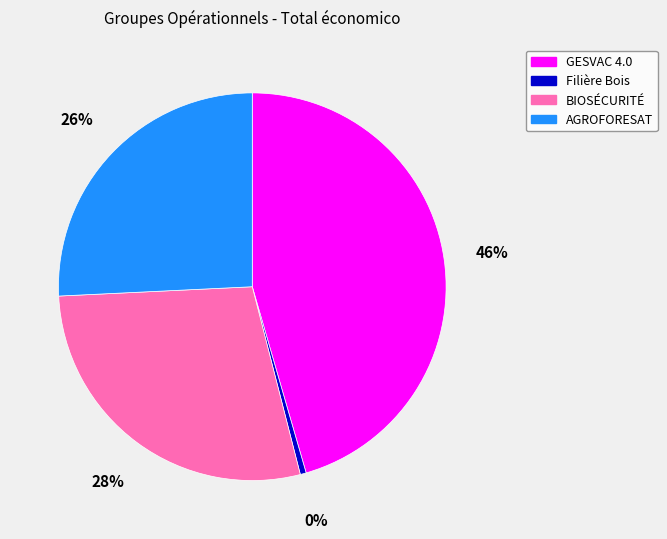

To the nearest percent, what is the difference between the AGROFORESAT and BIOSÉCURITÉ slice percentages?

2%